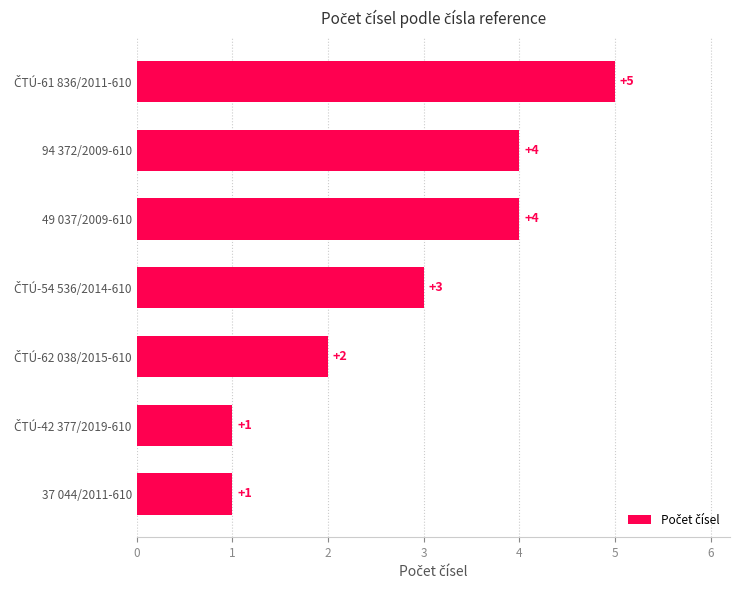

What is the ratio of the value at 49 037/2009-610 to the value at 37 044/2011-610?

4.0